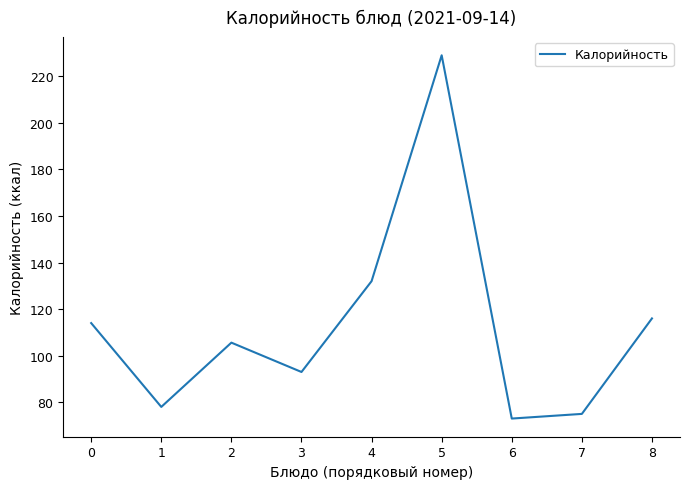

What is the difference between the maximum and minimum values?

156.0